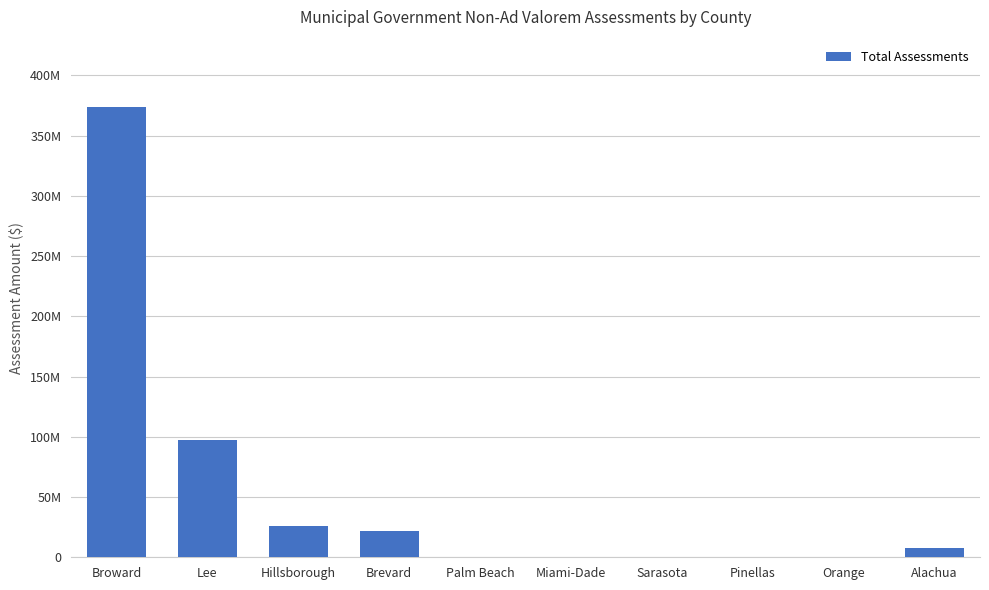

The chart shows a value of -230658490 at Pinellas. True or false?

False